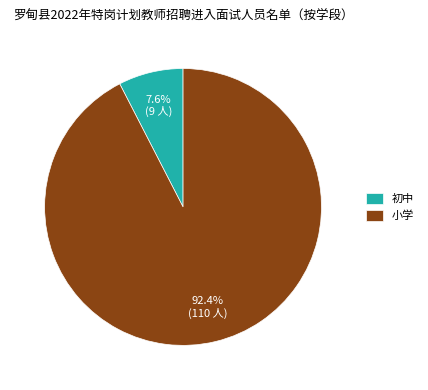

Which category has the biggest portion of the pie?

小学